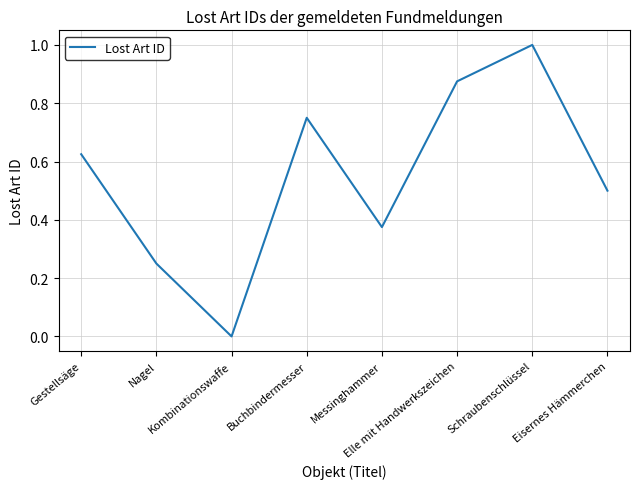

True or false: the data shows 0.5 at Schraubenschlüssel.

False